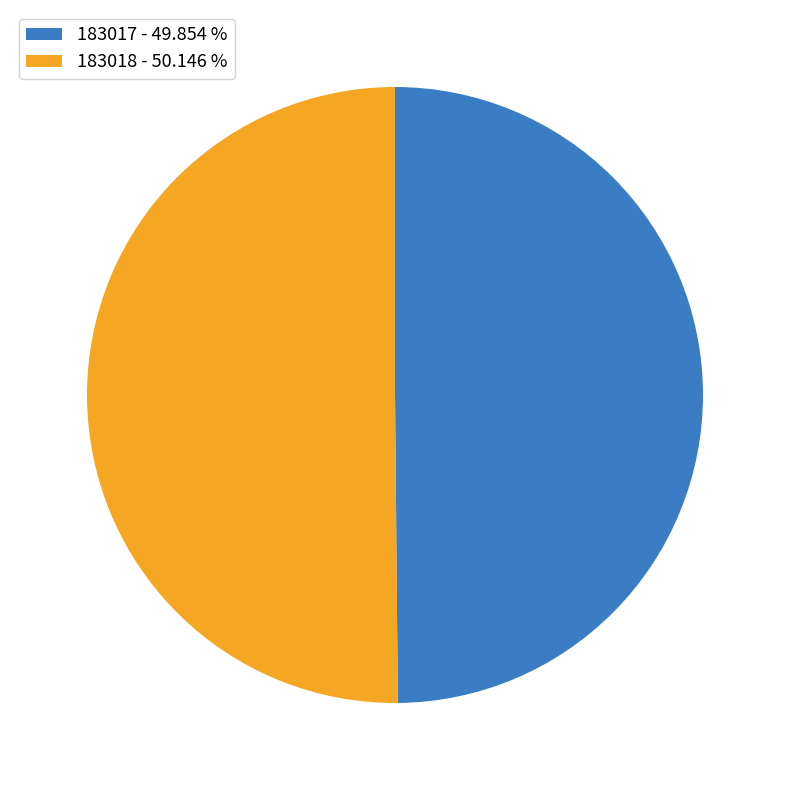

What is the ratio of the value at 183017 - 49.854 % to the value at 183018 - 50.146 %?

1.0